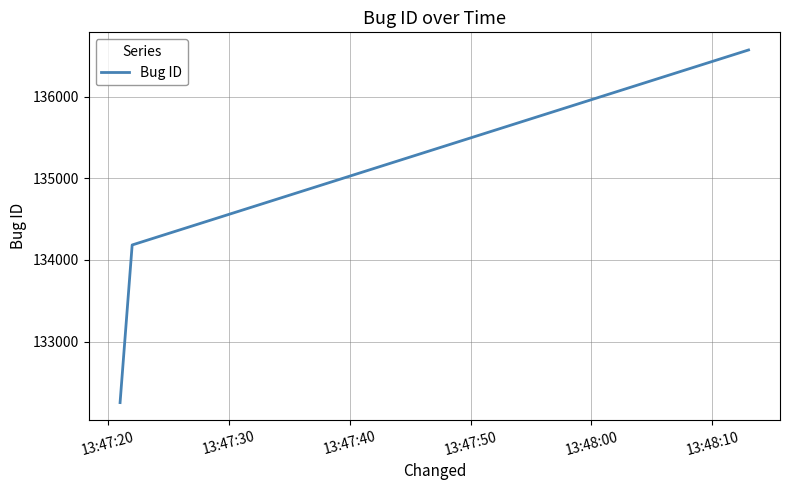

What is the greatest value displayed?

136572